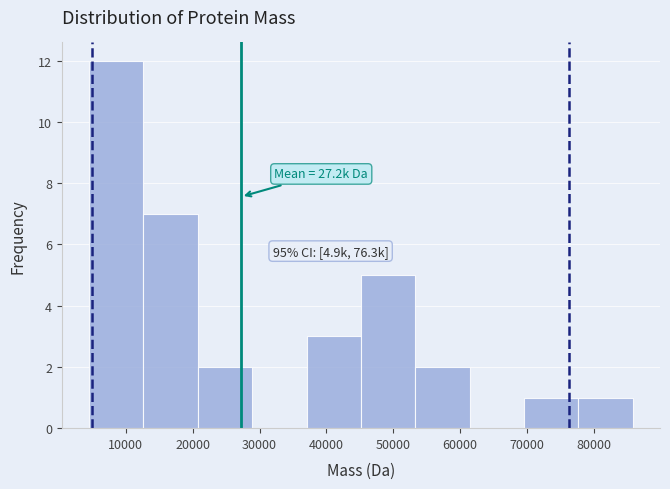

Over which range of the x-axis is the bar tallest?

5000 to 13000